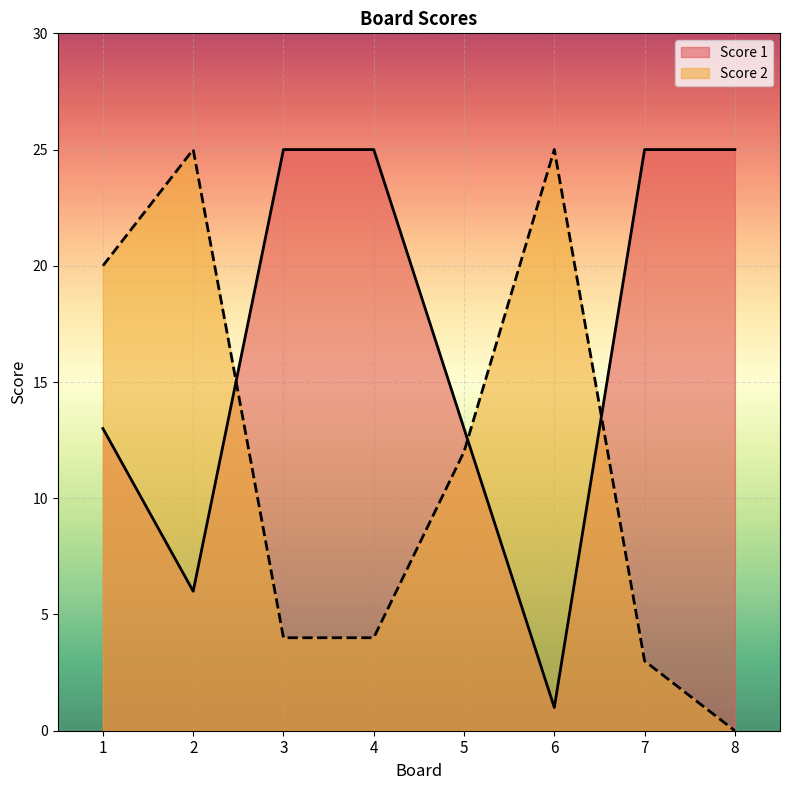

What is the sum of all Score 2 values?

93